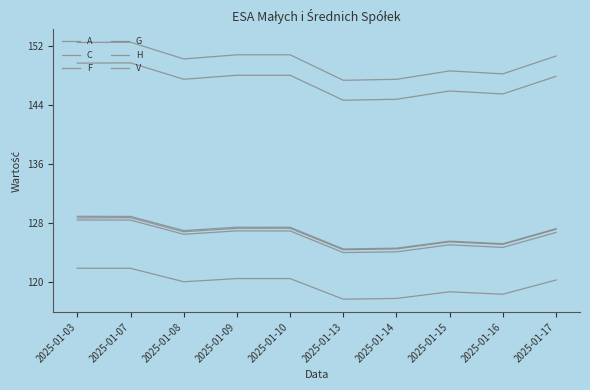

True or false: H and G cross at least once.

False